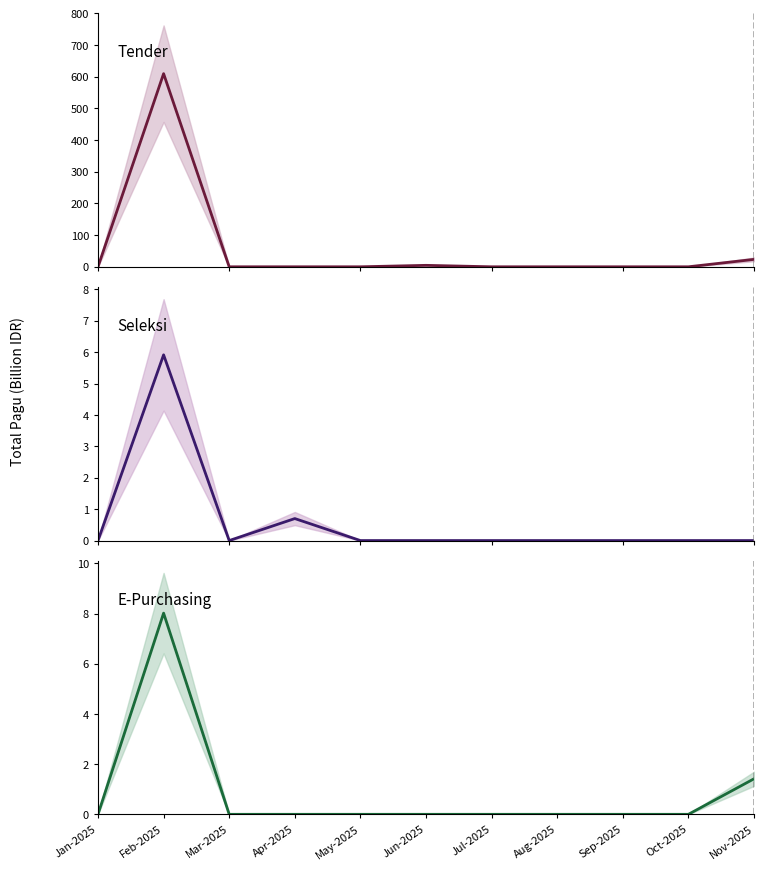

How many categories are shown in the chart?

11